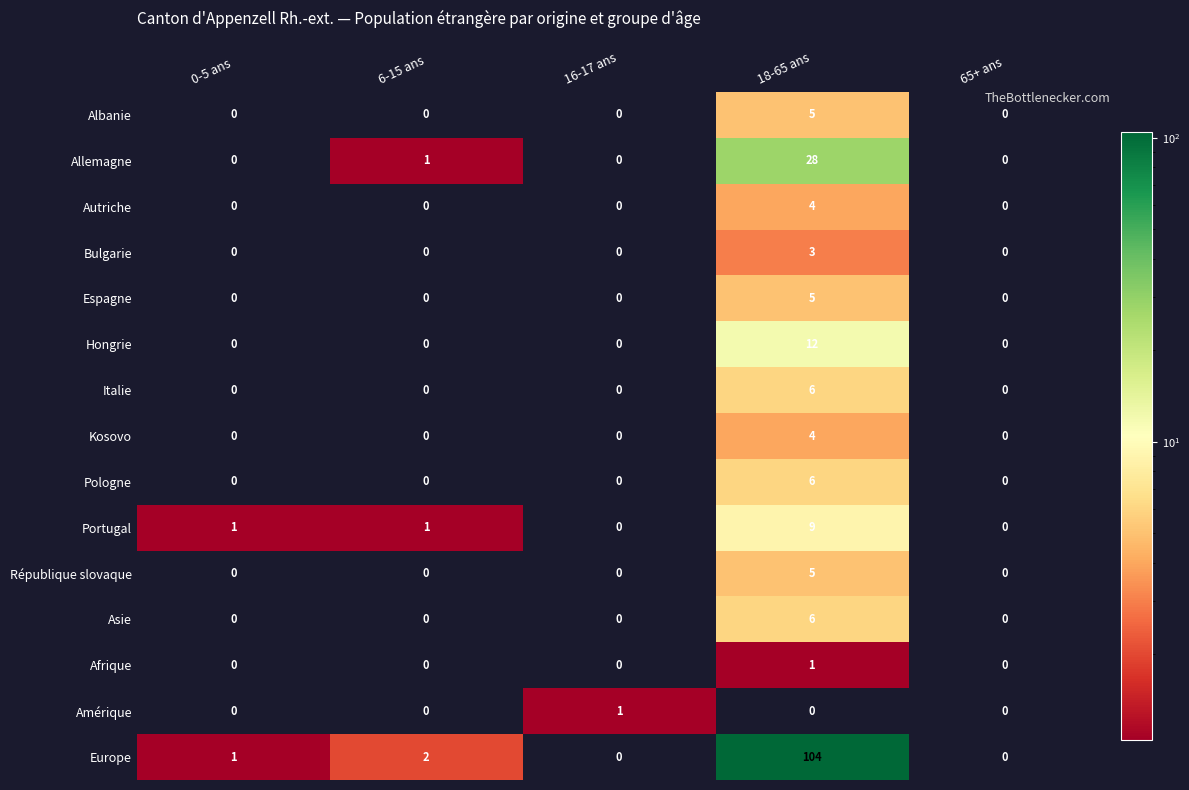

Which category has the highest value across all series?

18-65 ans